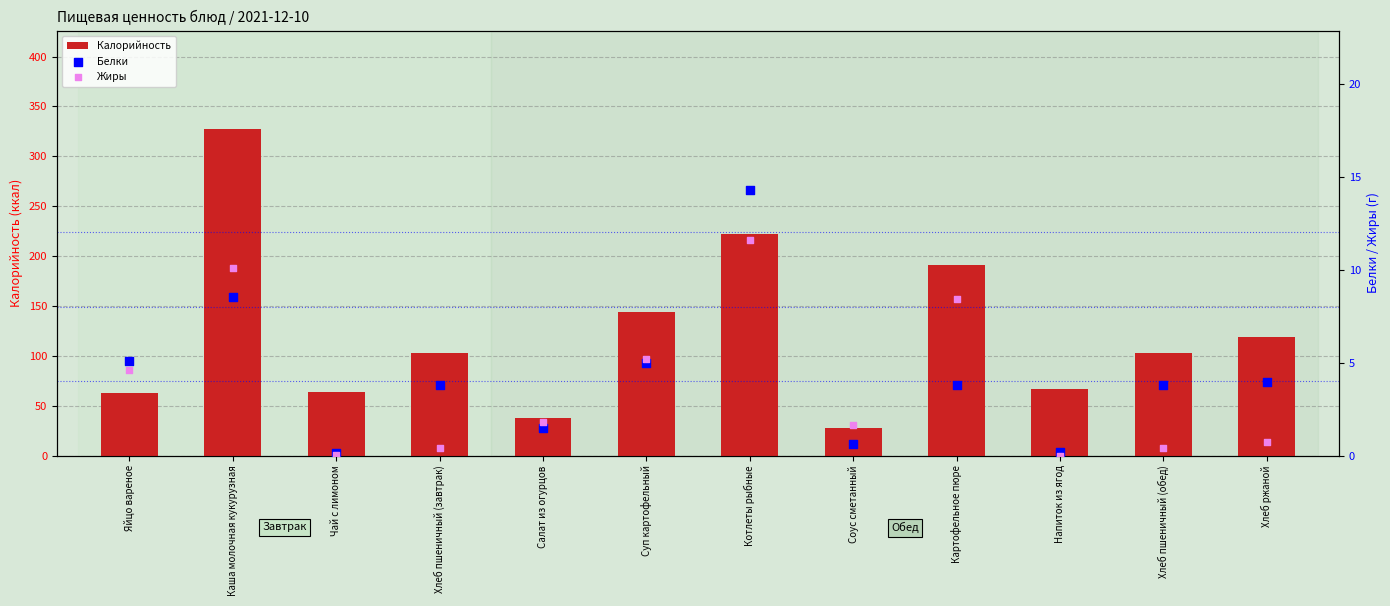

At how many categories does at least one series exceed 66?

8